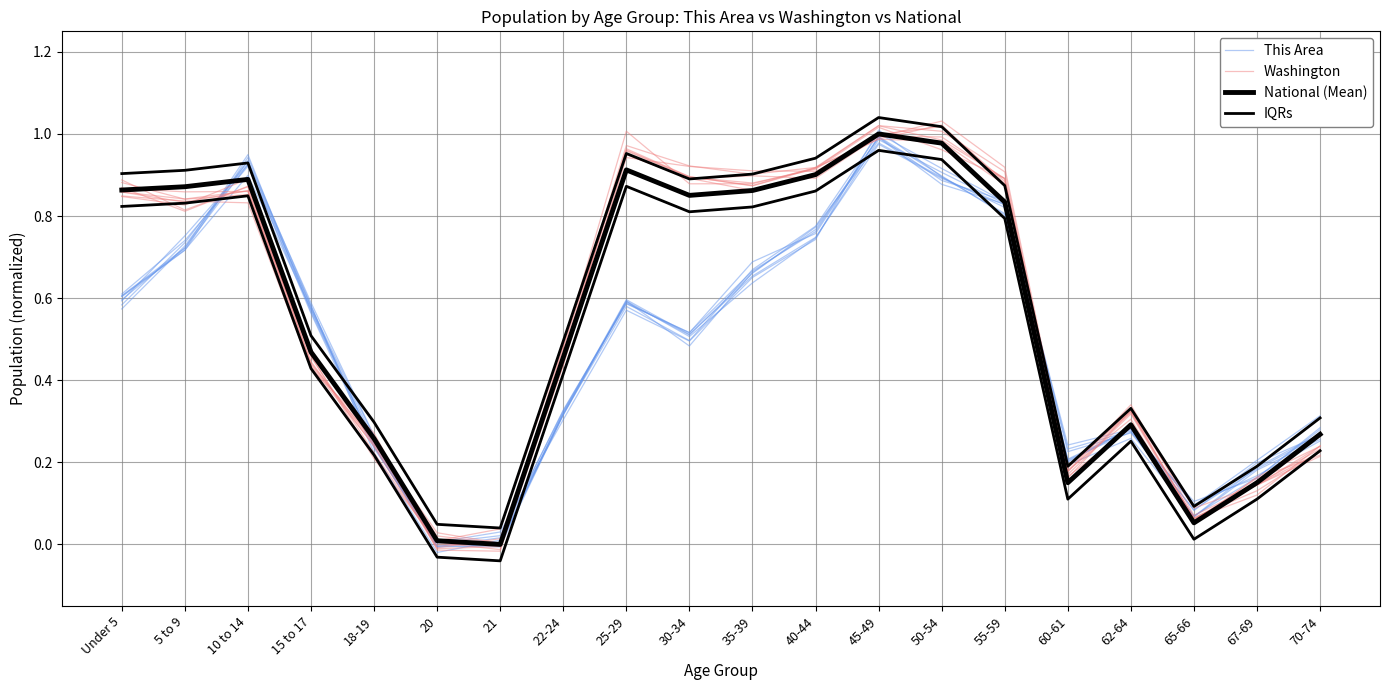

Reading left to right, extract all data points from this chart.

This Area: Under 5=0.6	5 to 9=0.7	10 to 14=0.9	15 to 17=0.6	18-19=0.2	20=-0.0	21=0.0	22-24=0.3	25-29=0.6	30-34=0.5	35-39=0.7	40-44=0.8	45-49=1.0	50-54=0.9	55-59=0.8	60-61=0.2	62-64=0.3	65-66=0.1	67-69=0.2	70-74=0.3
Washington: Under 5=0.8	5 to 9=0.8	10 to 14=0.9	15 to 17=0.4	18-19=0.3	20=-0.0	21=0.0	22-24=0.5	25-29=1.0	30-34=0.9	35-39=0.9	40-44=0.9	45-49=1.0	50-54=1.0	55-59=0.9	60-61=0.2	62-64=0.3	65-66=0.1	67-69=0.1	70-74=0.2
National (Mean): Under 5=0.9	5 to 9=0.9	10 to 14=0.9	15 to 17=0.5	18-19=0.3	20=0.0	21=0.0	22-24=0.5	25-29=0.9	30-34=0.9	35-39=0.9	40-44=0.9	45-49=1.0	50-54=1.0	55-59=0.8	60-61=0.2	62-64=0.3	65-66=0.1	67-69=0.2	70-74=0.3
IQRs: Under 5=0.9	5 to 9=0.9	10 to 14=0.9	15 to 17=0.5	18-19=0.3	20=0.0	21=0.0	22-24=0.5	25-29=1.0	30-34=0.9	35-39=0.9	40-44=0.9	45-49=1.0	50-54=1.0	55-59=0.9	60-61=0.2	62-64=0.3	65-66=0.1	67-69=0.2	70-74=0.3